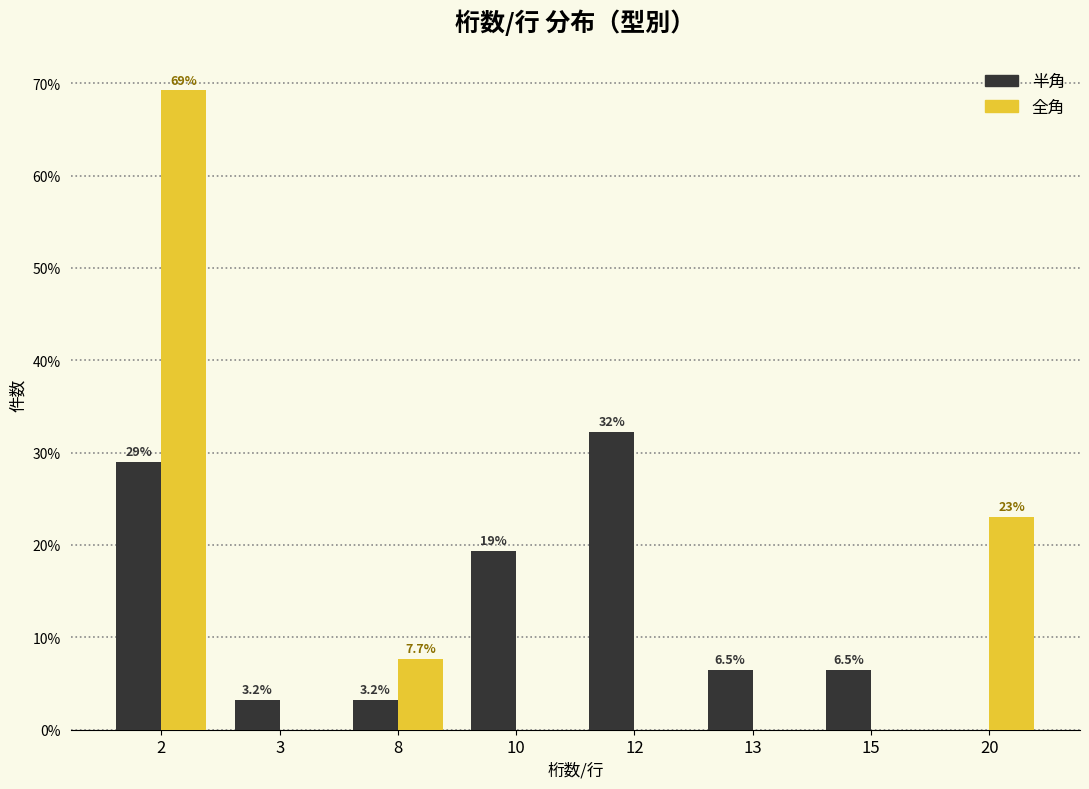

Reading left to right, list all the values displayed in this chart.

半角: 2=29.0	3=3.2	8=3.2	10=19.4	12=32.3	13=6.5	15=6.5	20=0.0
全角: 2=69.2	3=0.0	8=7.7	10=0.0	12=0.0	13=0.0	15=0.0	20=23.1